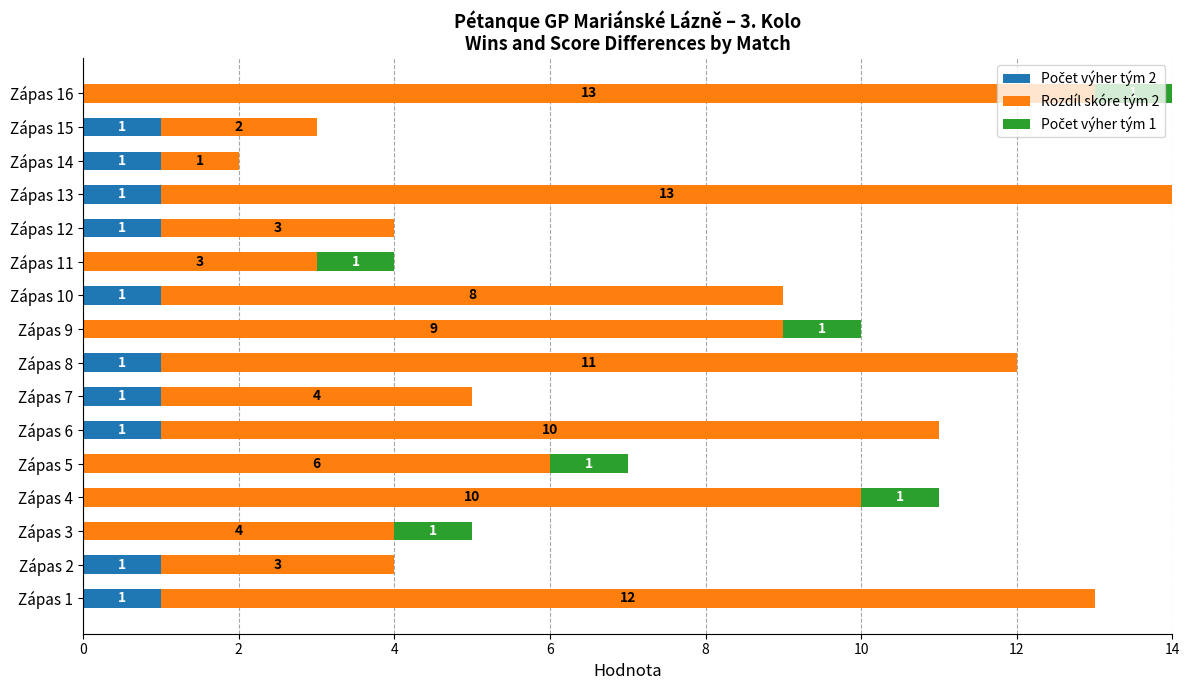

What is the total value across all series at Zápas 11?

4